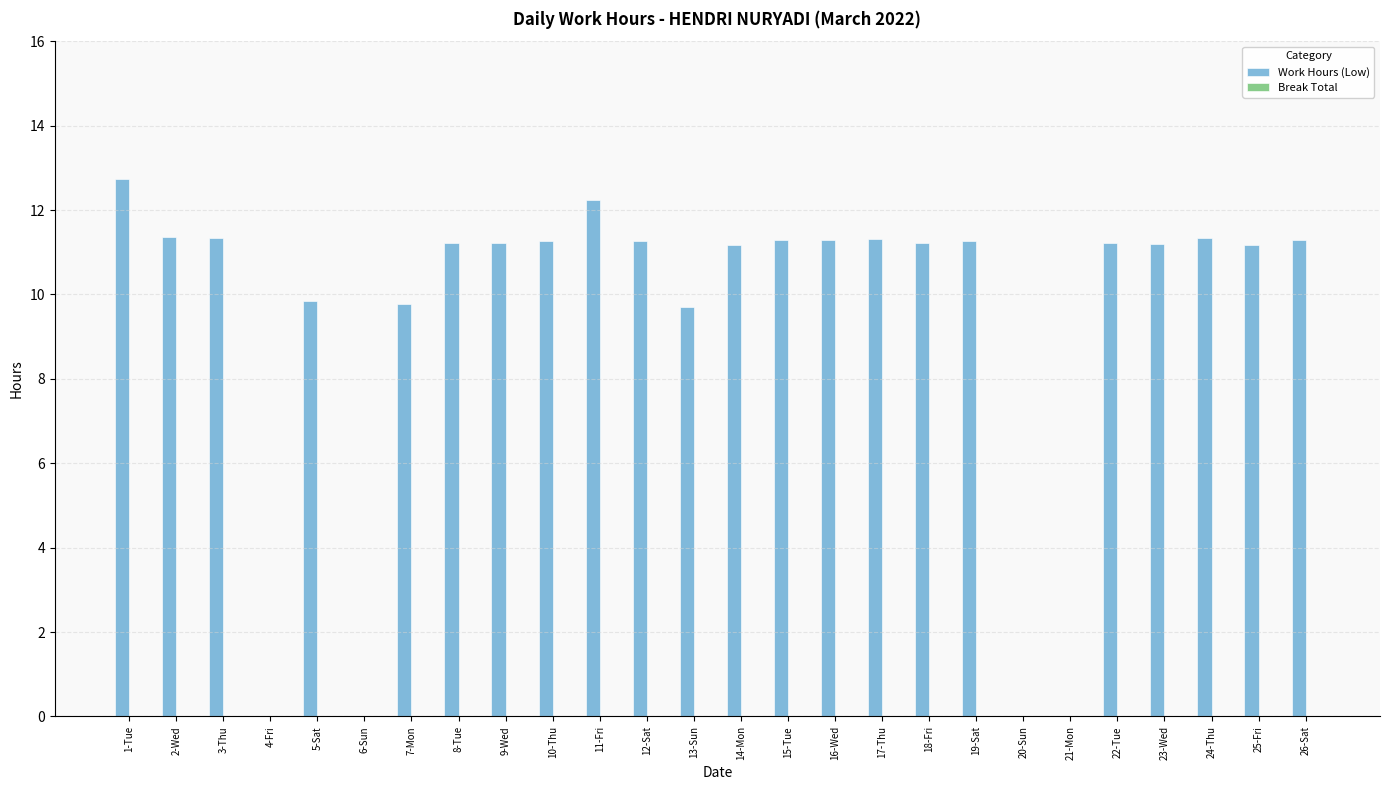

What is the sum of the values at 5-Sat and 15-Tue?

21.1